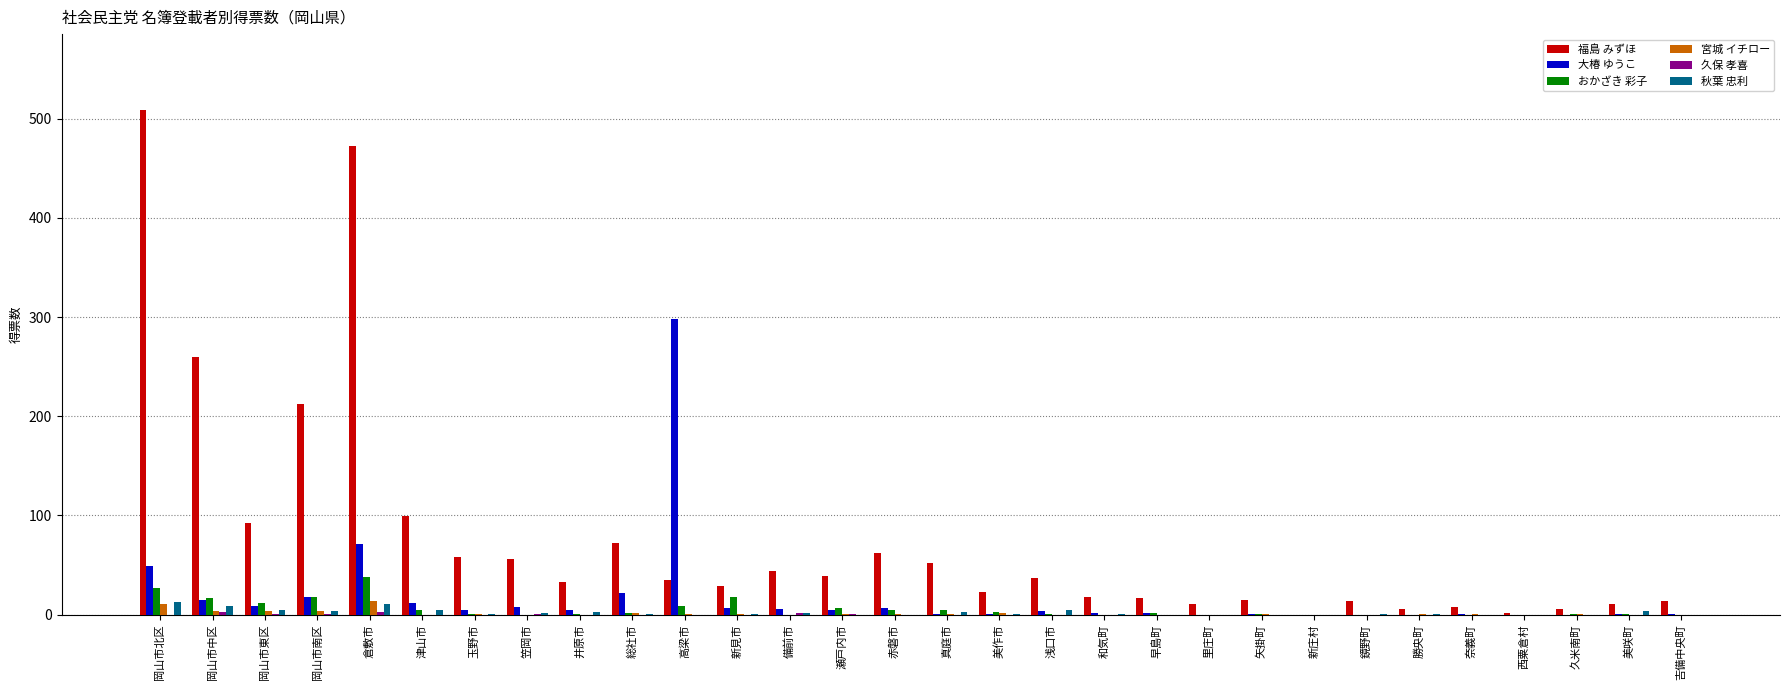

Which series has the largest total across all categories?

福島 みずほ